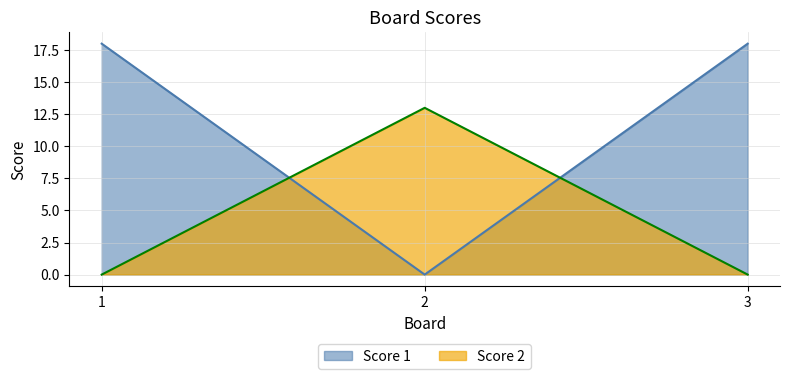

How many lines are shown in the chart?

2